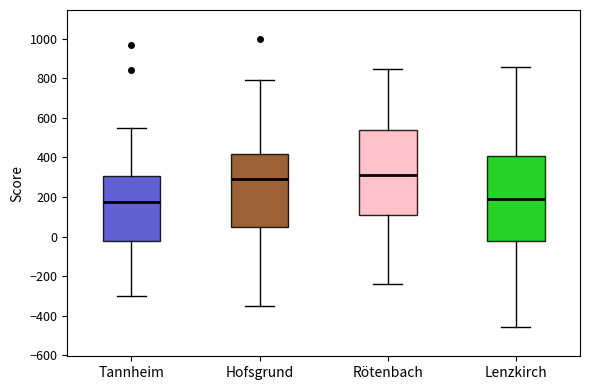

Where is the lower edge of the box for Hofsgrund on the y-axis? The values are not printed on the chart, so give them approximately, as read against the axis.

40